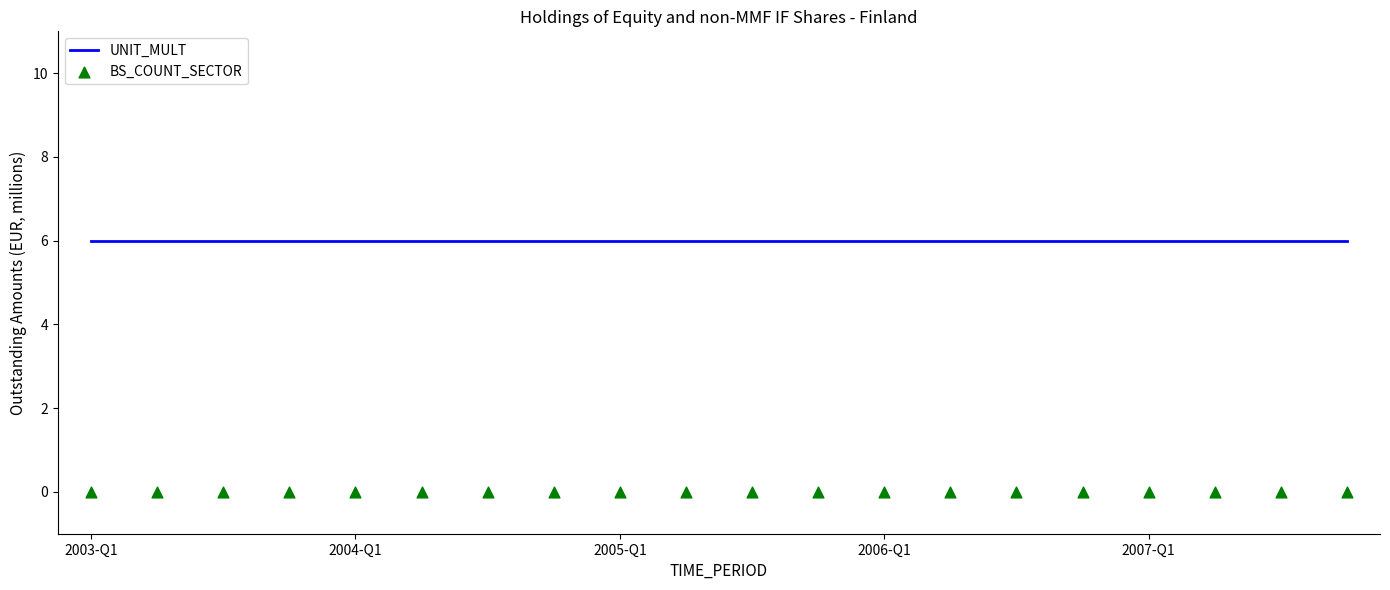

What are all the series names shown in the legend?

UNIT_MULT, BS_COUNT_SECTOR